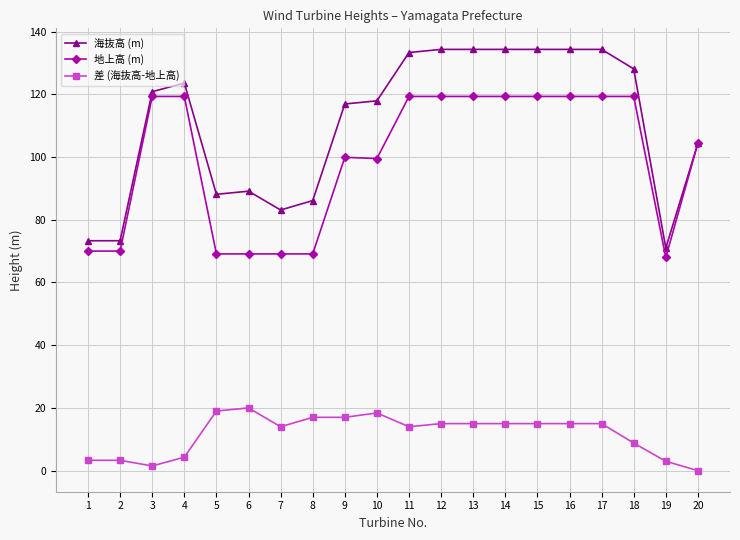

Which series has the largest total across all categories?

海抜高 (m)